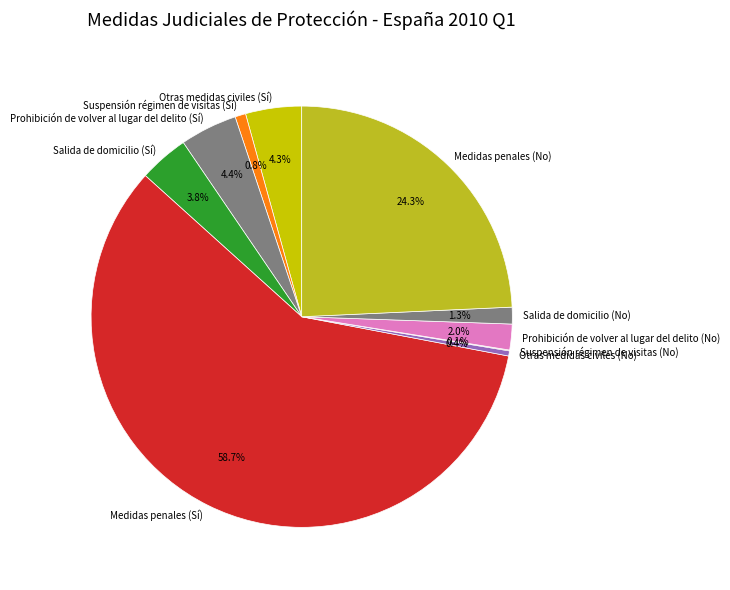

Approximately how many times larger is the value at Otras medidas civiles (No) compared to Salida de domicilio (No)?

0.3